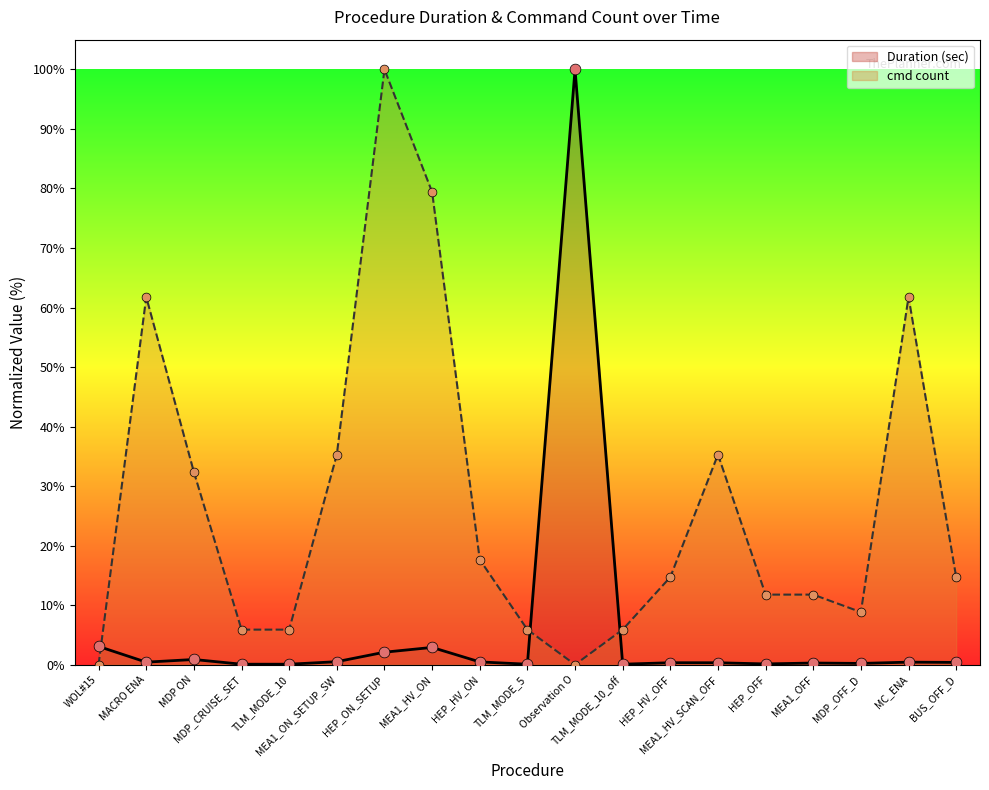

At how many categories does at least one series exceed 14?

11